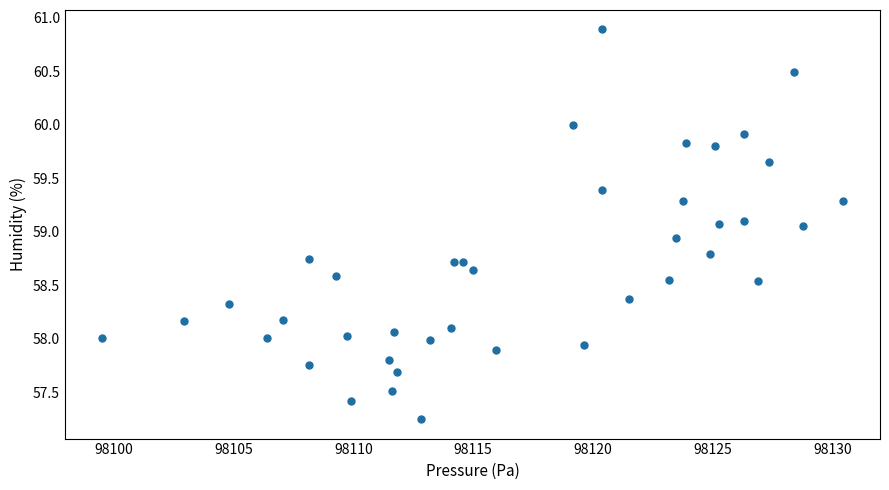

What is the range of Y values (max minus min)?

3.6